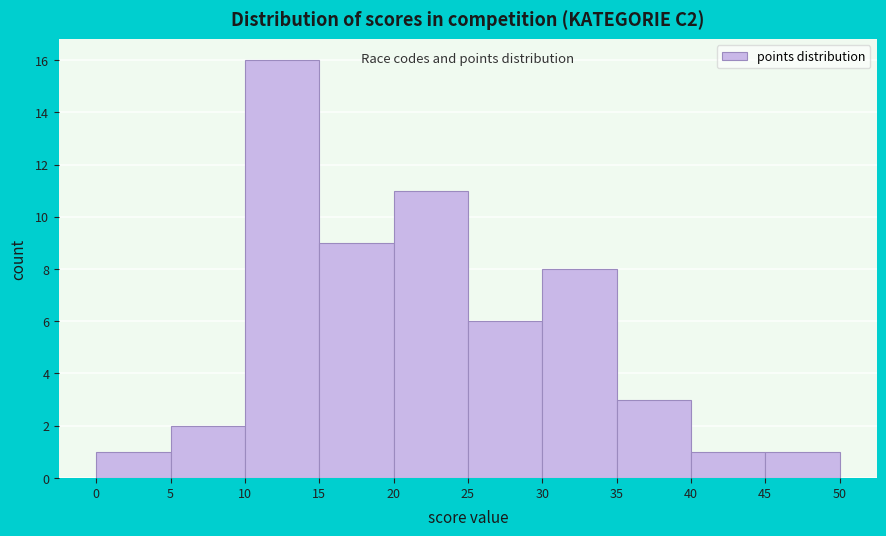

Reading left to right, transcribe this chart: for each bar, give the range it covers on the x-axis and its height. The values are not printed on the chart, so give them approximately, as read against the axis.

0 to 5: 1
5 to 10: 2
10 to 15: 16
15 to 20: 9
20 to 25: 11
25 to 30: 6
30 to 35: 8
35 to 40: 3
40 to 45: 1
45 to 50: 1